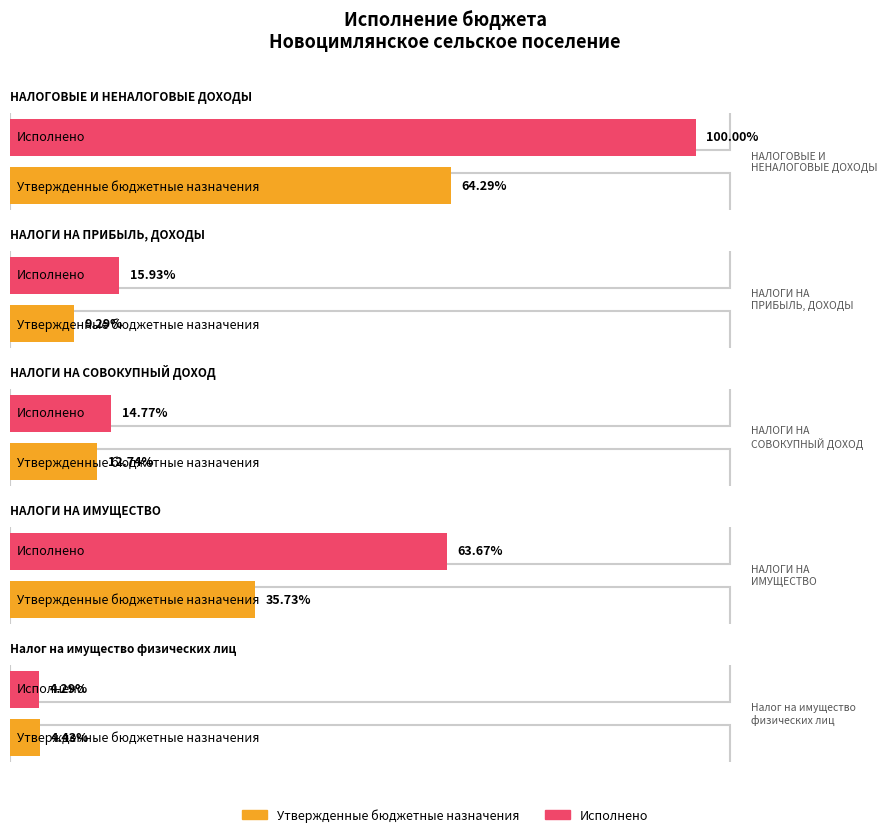

What are all the series names shown in the legend?

Утвержденные бюджетные назначения, Исполнено